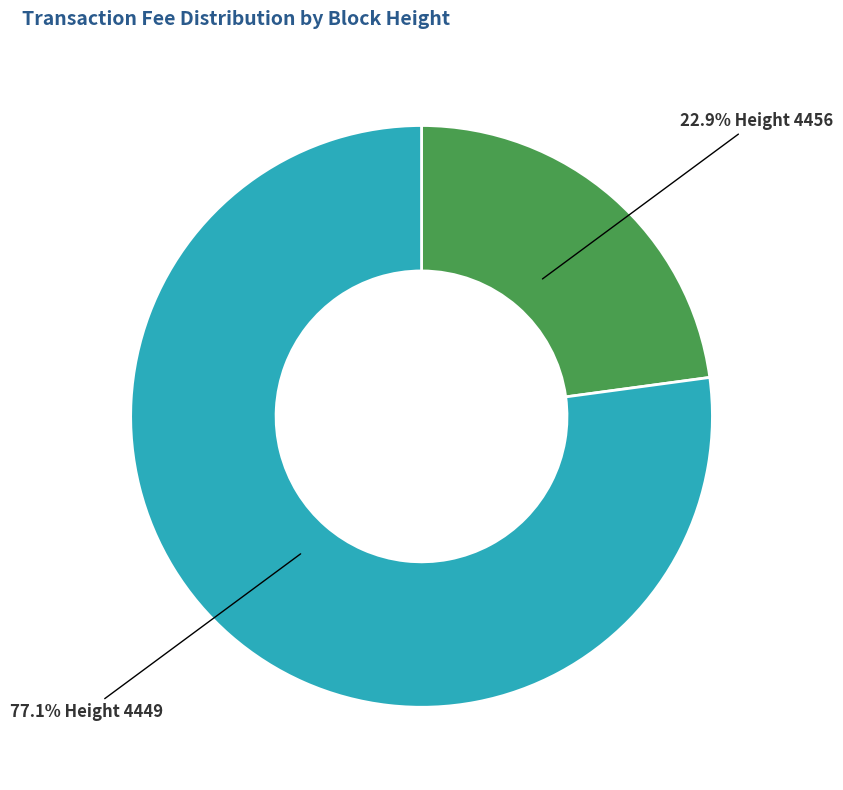

Rank the categories by value from lowest to highest.

22.9% Height 4456, 77.1% Height 4449